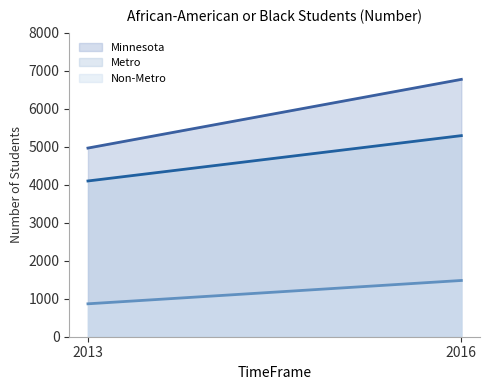

Reading right to left, list all the values displayed in this chart.

Minnesota line: 6771	4964
Metro line: 5291	4098
Non-Metro line: 1480	866